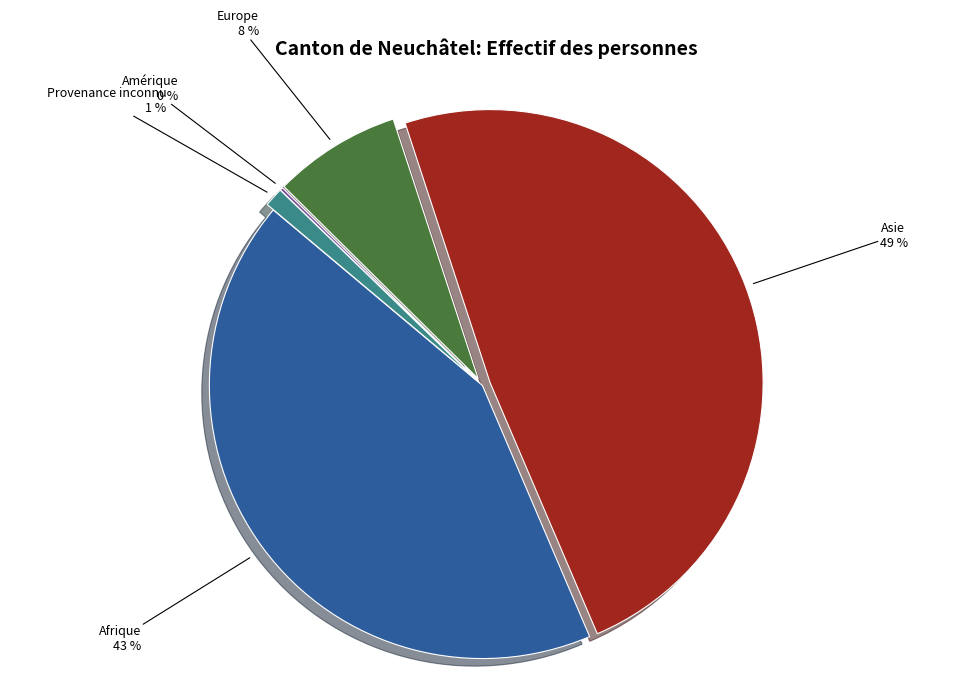

To the nearest percent, what is the average slice percentage?

20%